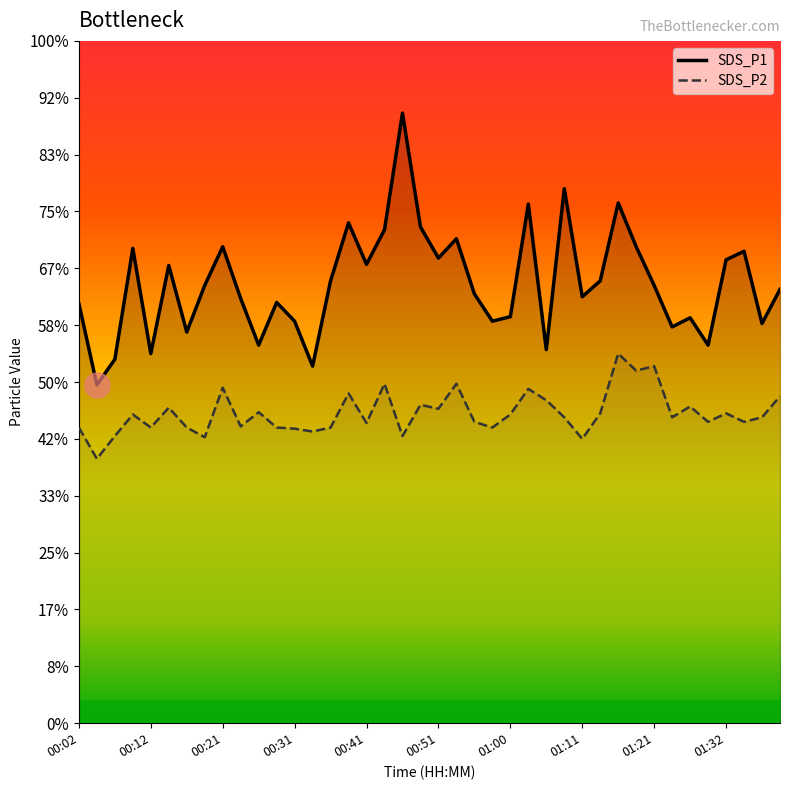

Where does the SDS_P1 series first go above 7?

00:02